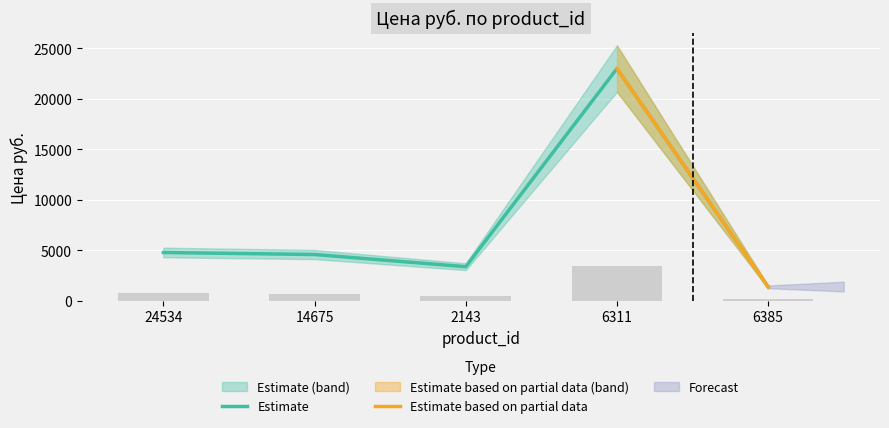

What is the value of the 3rd bar from the left?

505.2